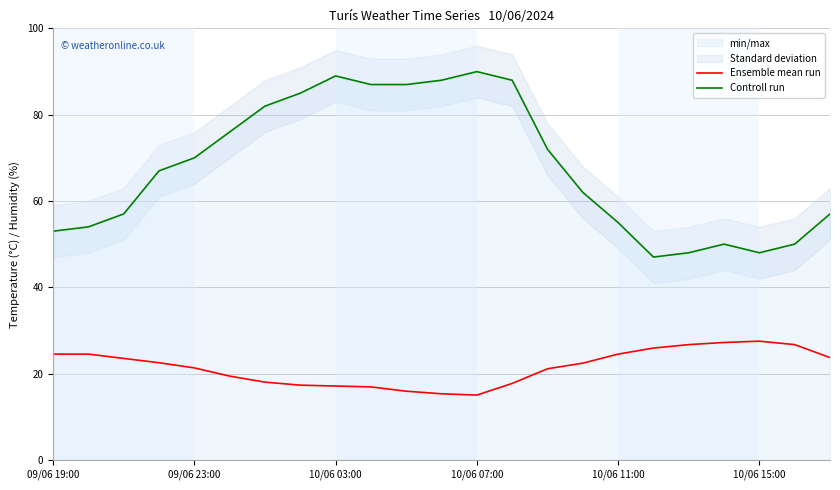

Does the chart display data point markers on the line(s)?

No